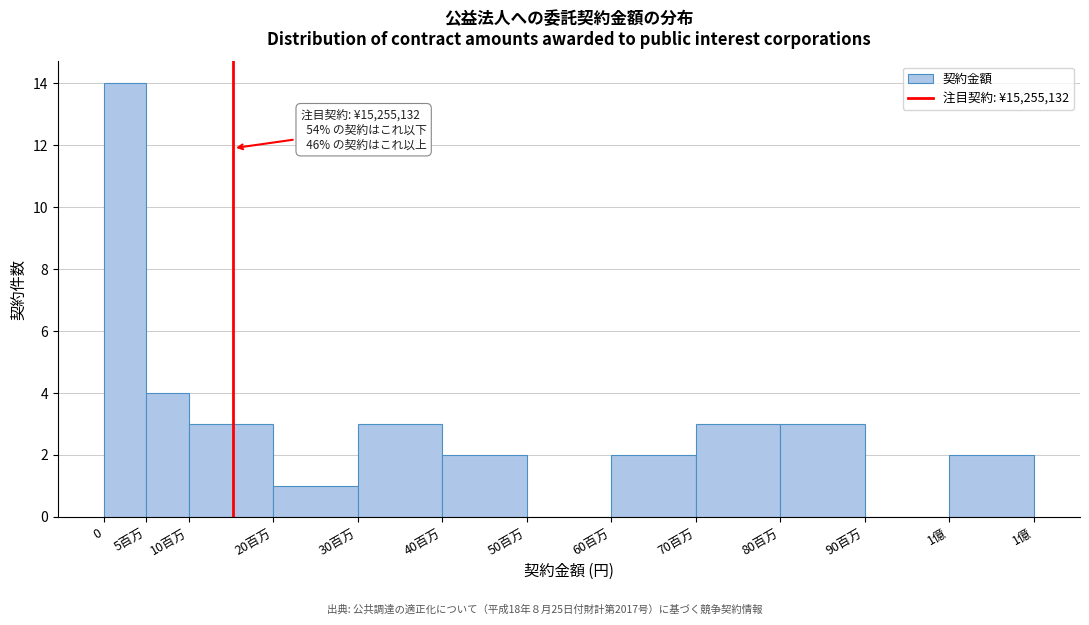

Reading right to left, what are all the values shown in this chart?

1億=2	90百万=0	80百万=3	70百万=3	60百万=2	50百万=0	40百万=2	30百万=3	20百万=1	10百万=3	5百万=4	0=14